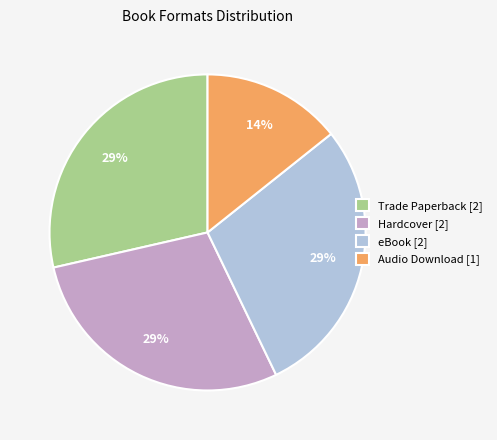

Does any single category account for the majority?

No